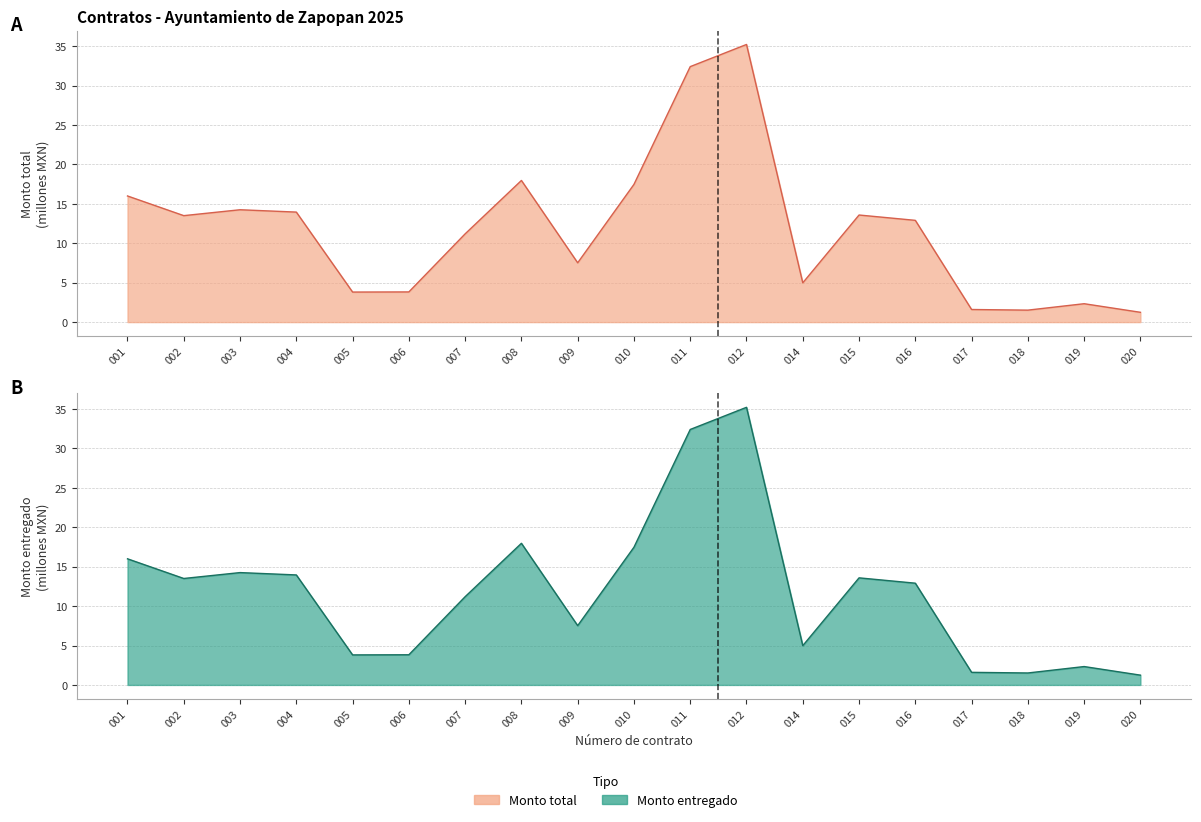

How many distinct data groups are displayed?

2